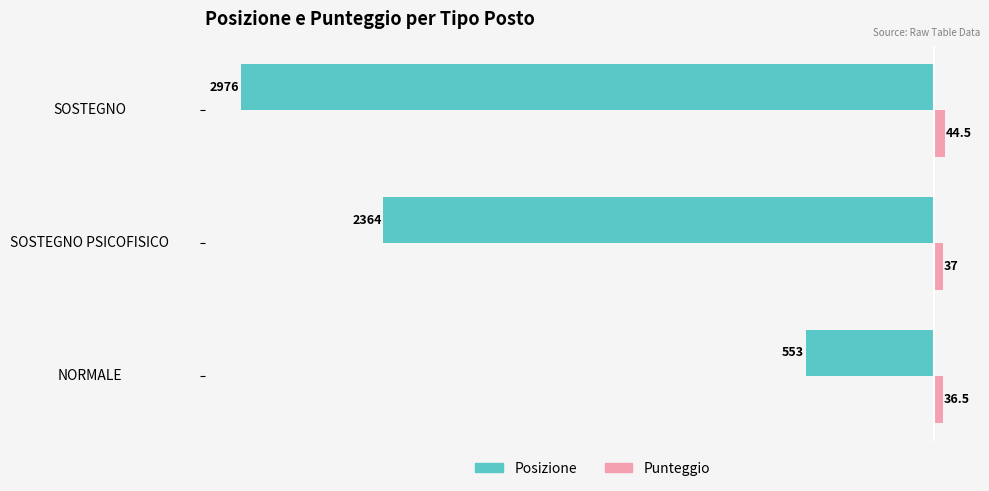

What are all the series names shown in the legend?

Posizione, Punteggio